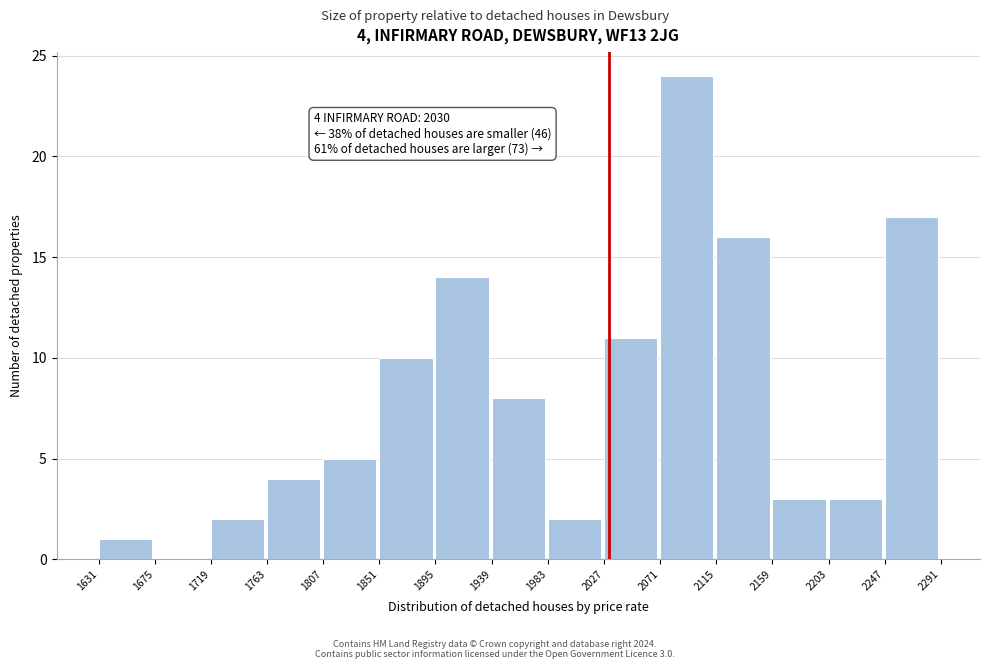

Over which range of the x-axis is the bar tallest?

2071 to 2115